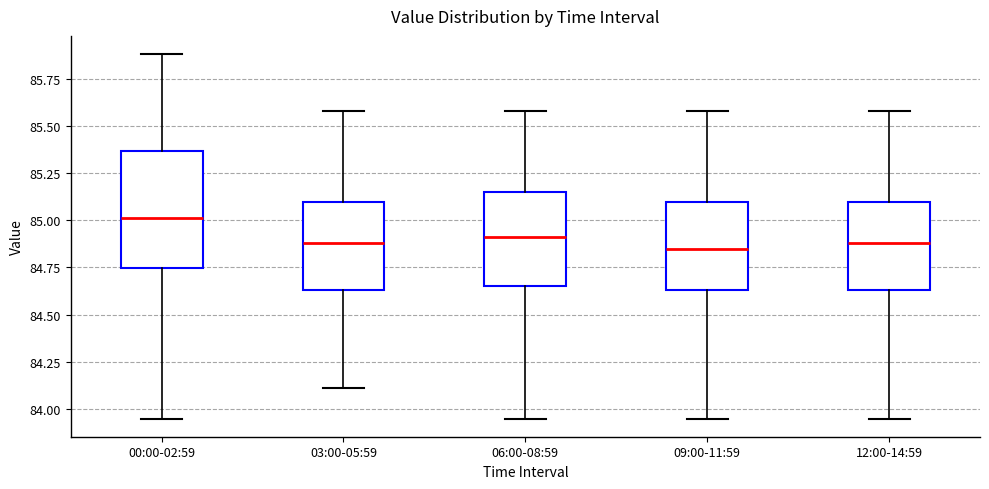

Where is the upper edge of the box for 09:00-11:59 on the y-axis? The values are not printed on the chart, so give them approximately, as read against the axis.

85.10